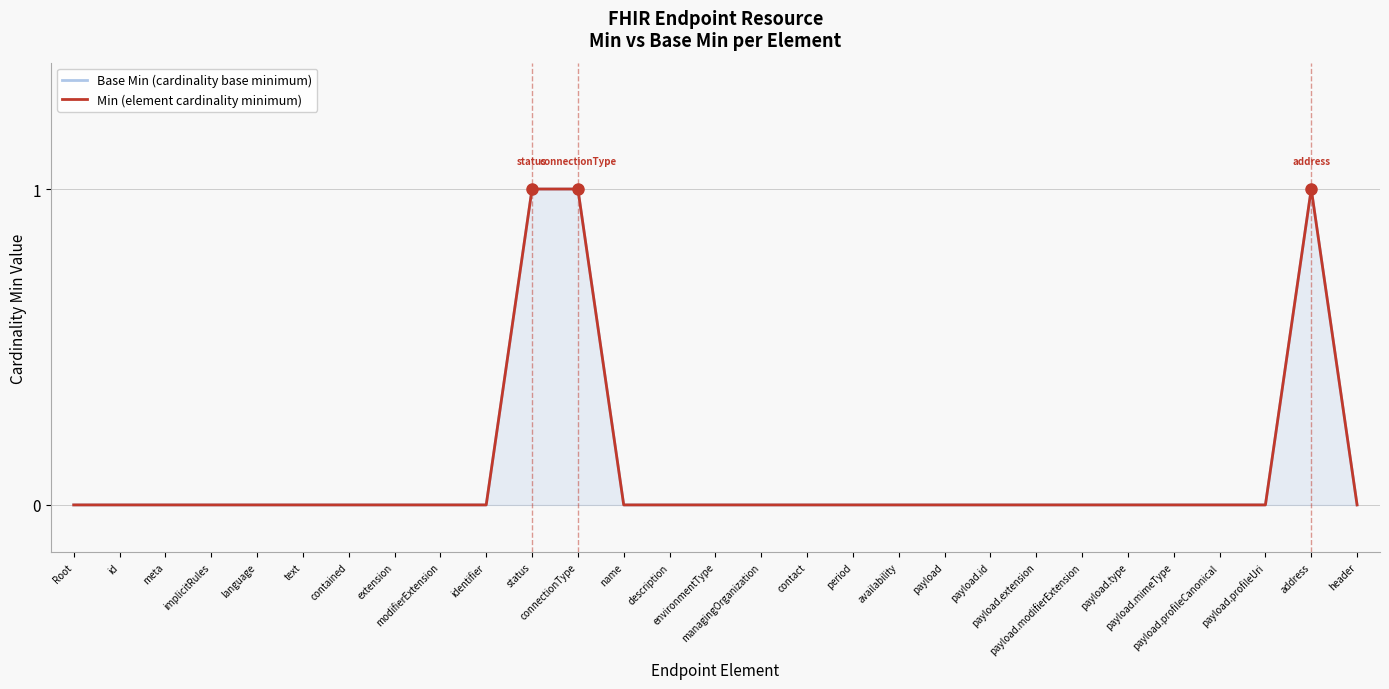

Reading right to left, what are all the values shown in this chart?

Base Min (cardinality base minimum): 0	1	0	0	0	0	0	0	0	0	0	0	0	0	0	0	0	1	1	0	0	0	0	0	0	0	0	0	0
Min (element cardinality minimum): 0	1	0	0	0	0	0	0	0	0	0	0	0	0	0	0	0	1	1	0	0	0	0	0	0	0	0	0	0